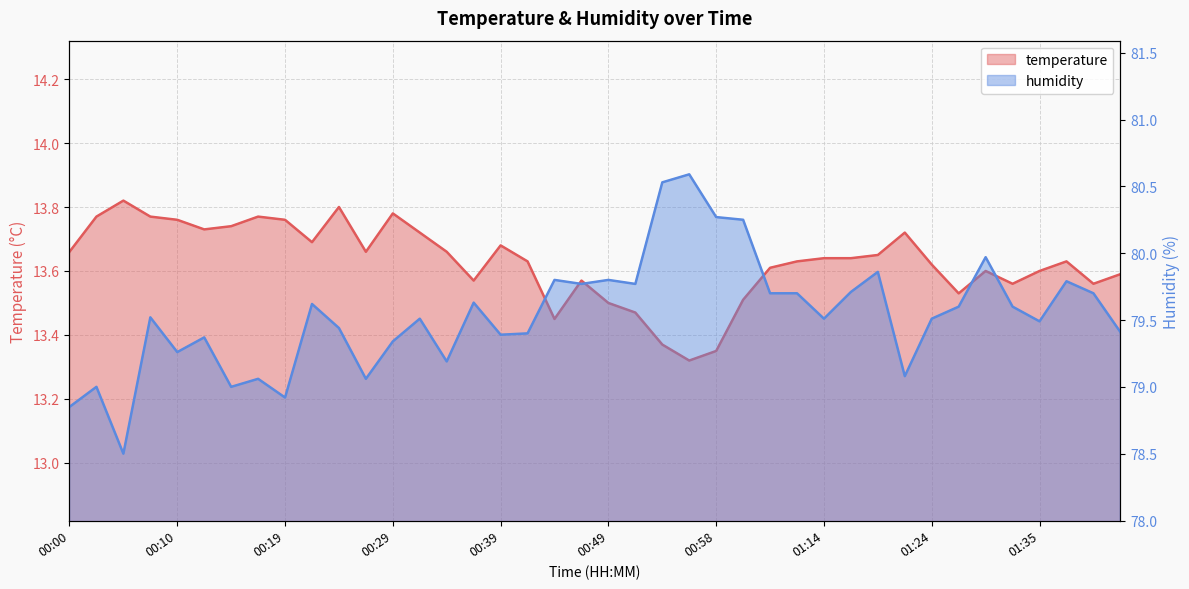

What is the average value of the humidity series?

79.5